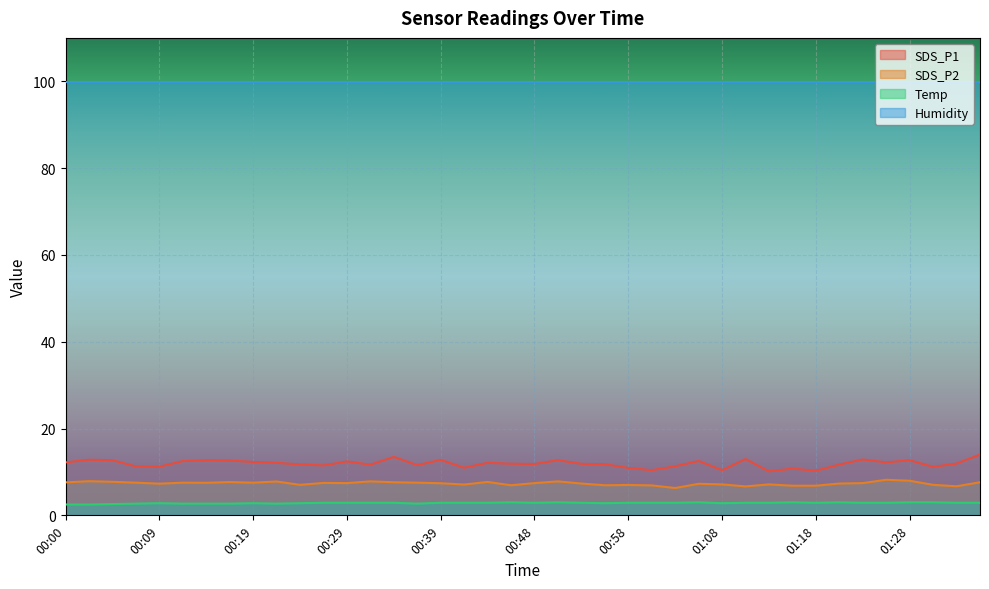

Rank the series by their maximum value, from lowest to highest.

Temp, SDS_P2, SDS_P1, Humidity